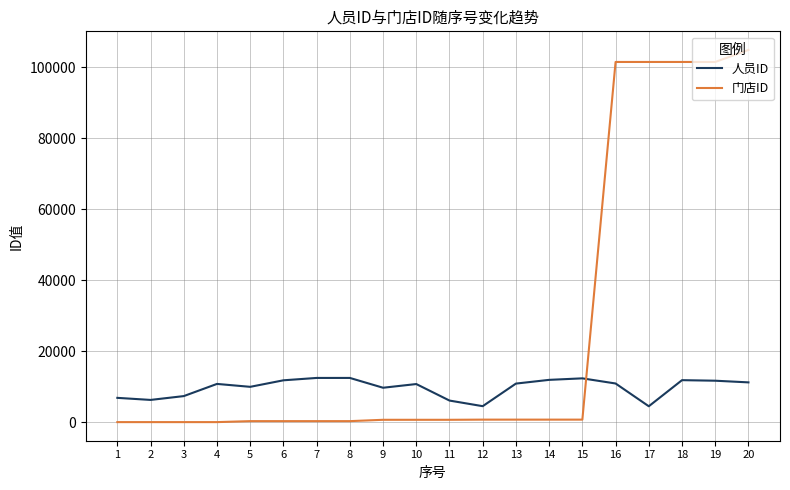

Which series has the widest spread of values?

门店ID